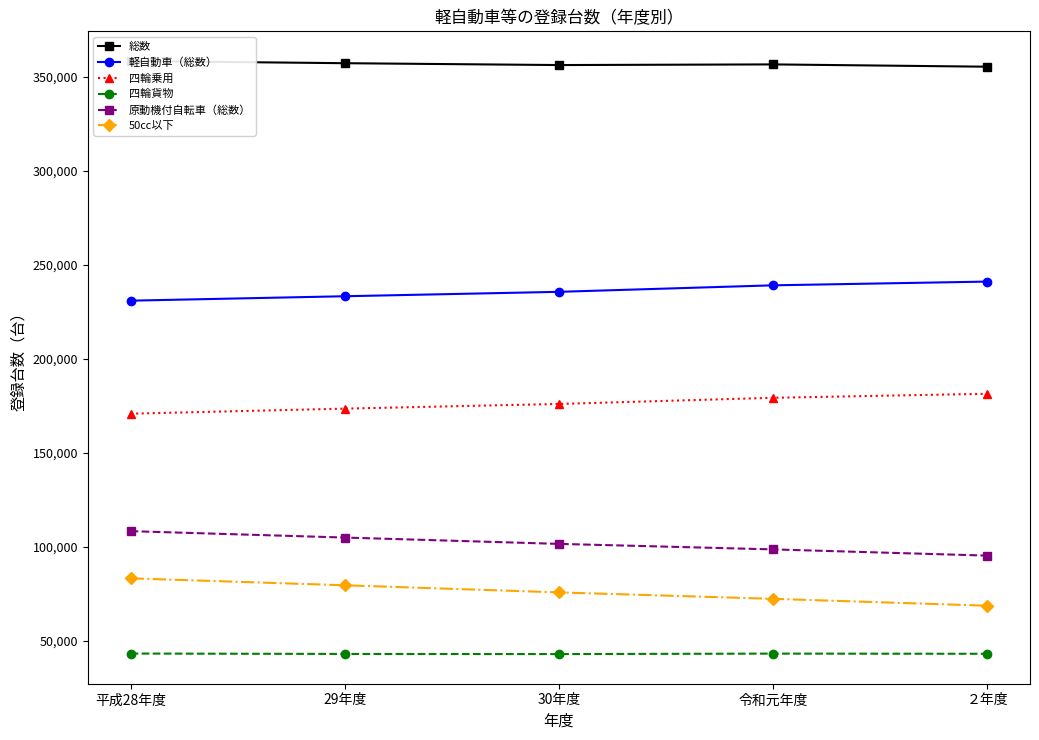

At which label is 原動機付自転車（総数） closest to 101866?

30年度